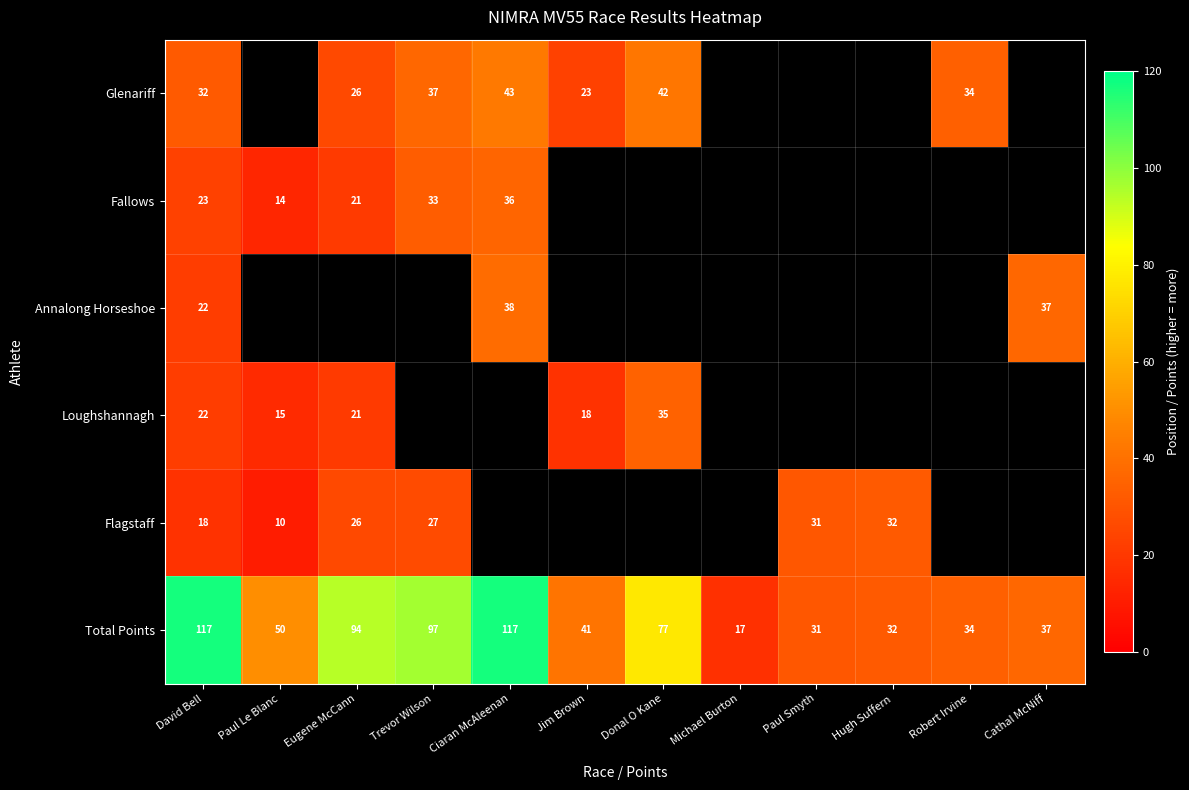

The Glenariff series shows 37 at Trevor Wilson. True or false?

True